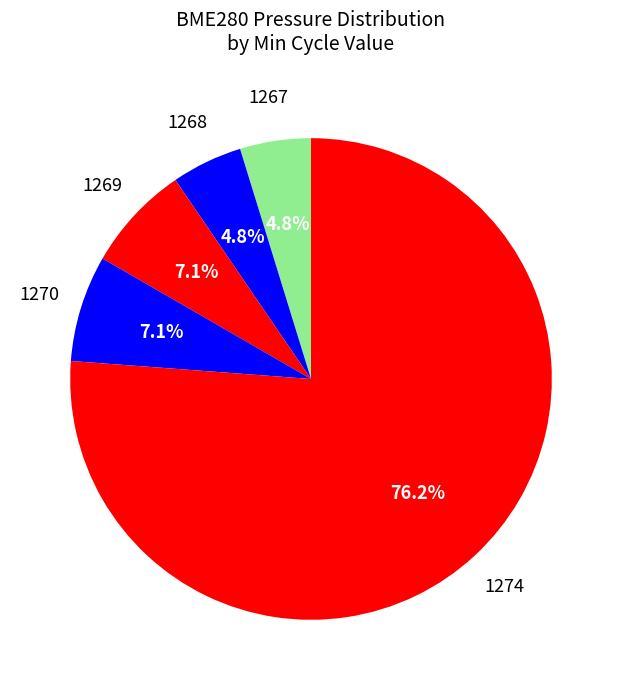

How many segments does this pie chart have?

5